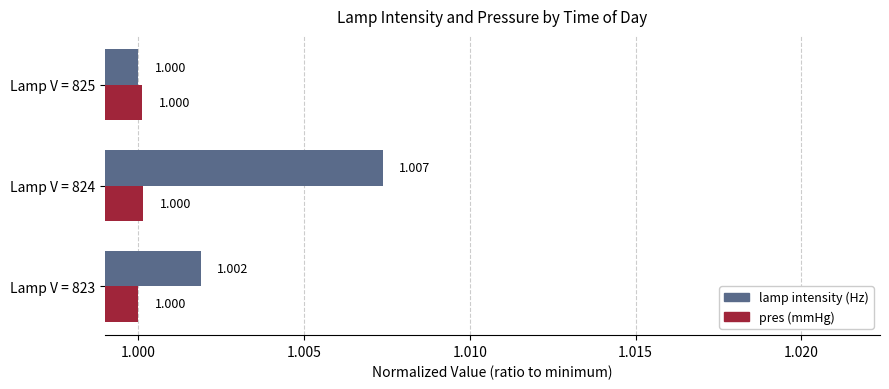

Which series has the largest total across all categories?

lamp intensity (Hz)